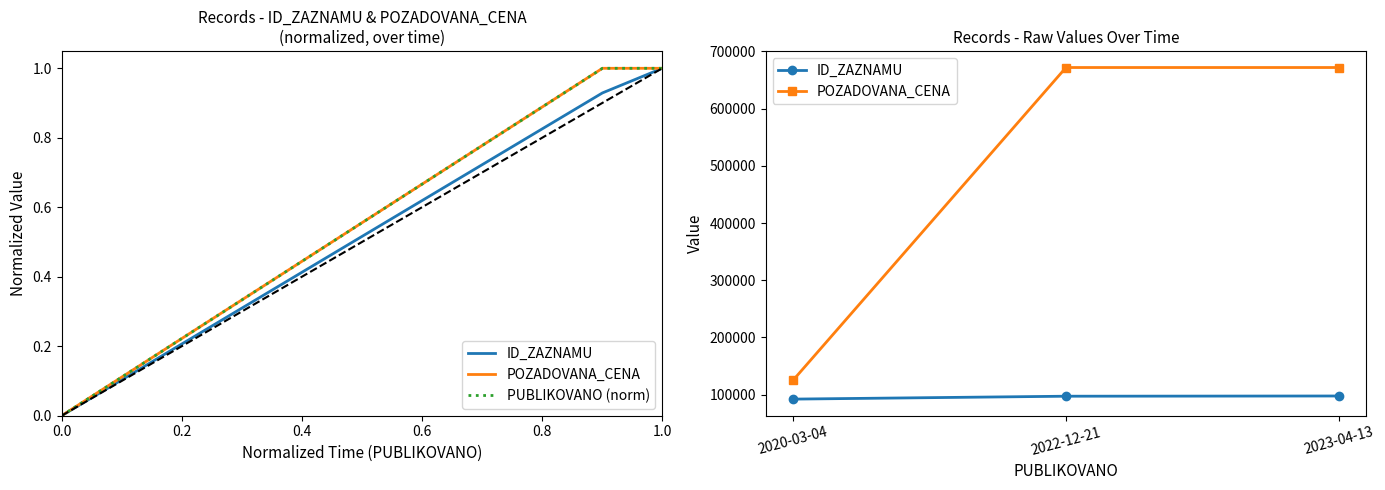

Count the number of categories in the chart.

3